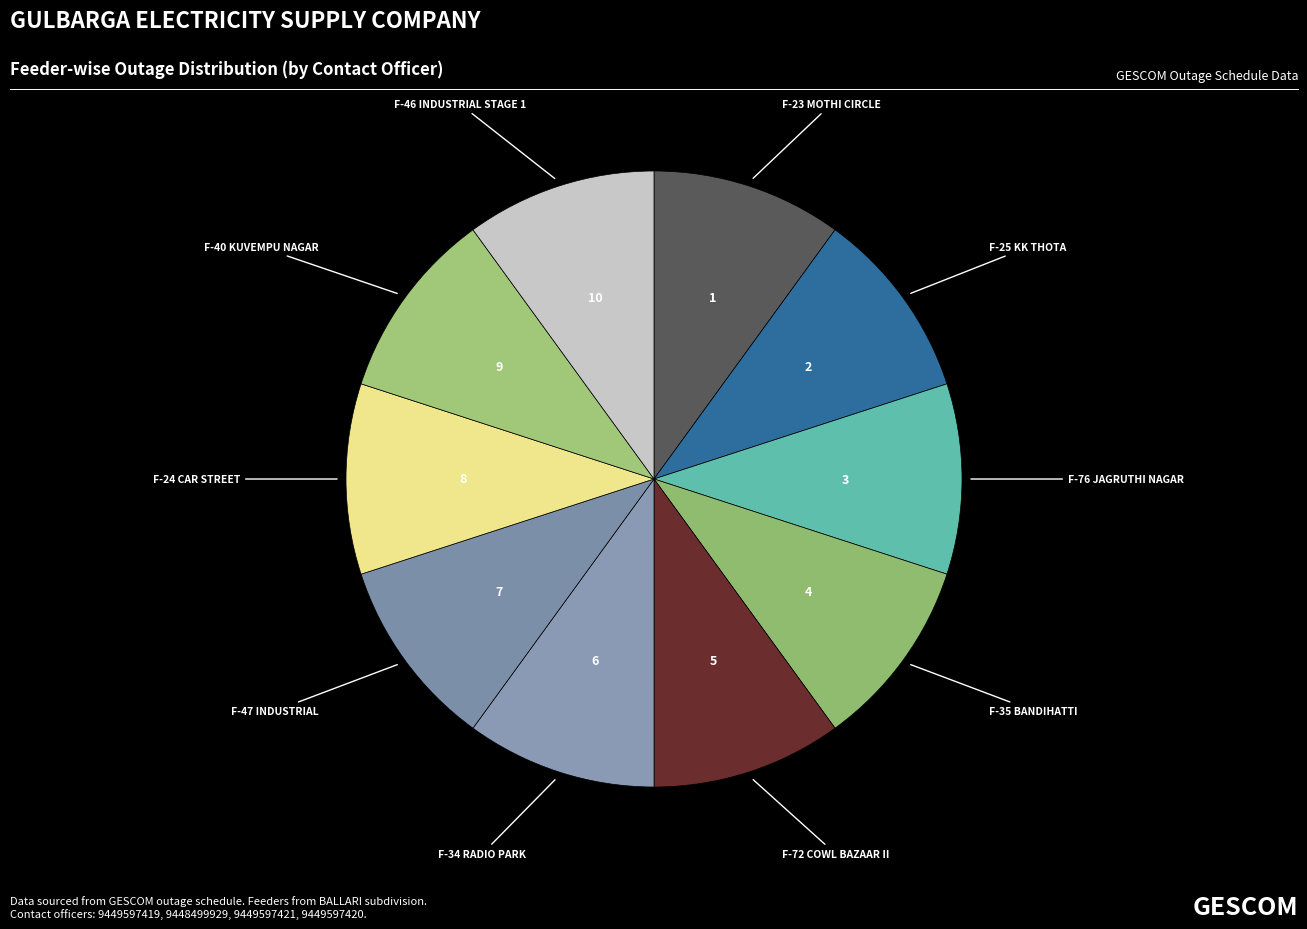

Is the sum of F-35 BANDIHATTI and F-40 KUVEMPU NAGAR greater than half?

No